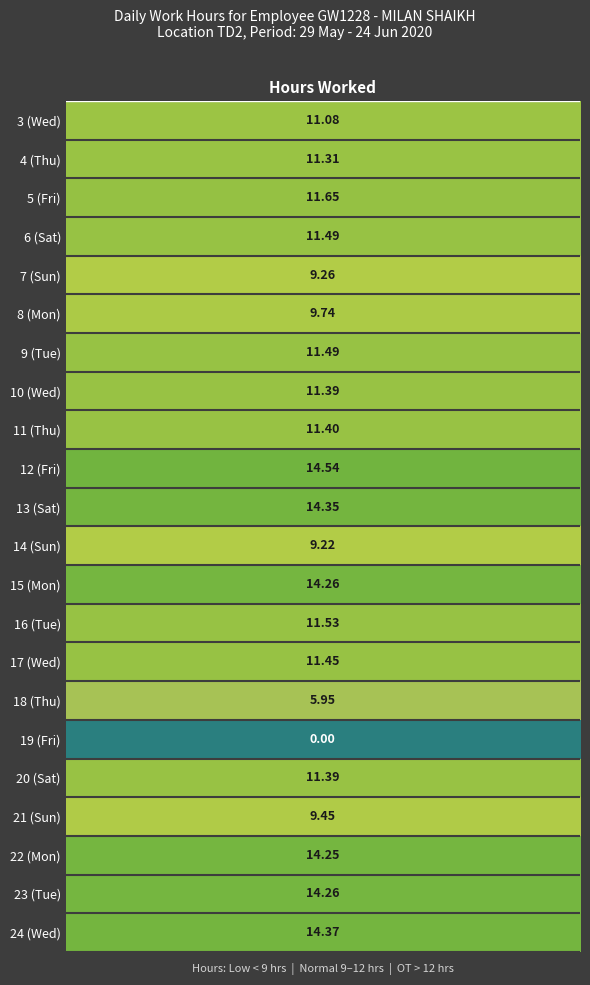

What is the average value?

11.1